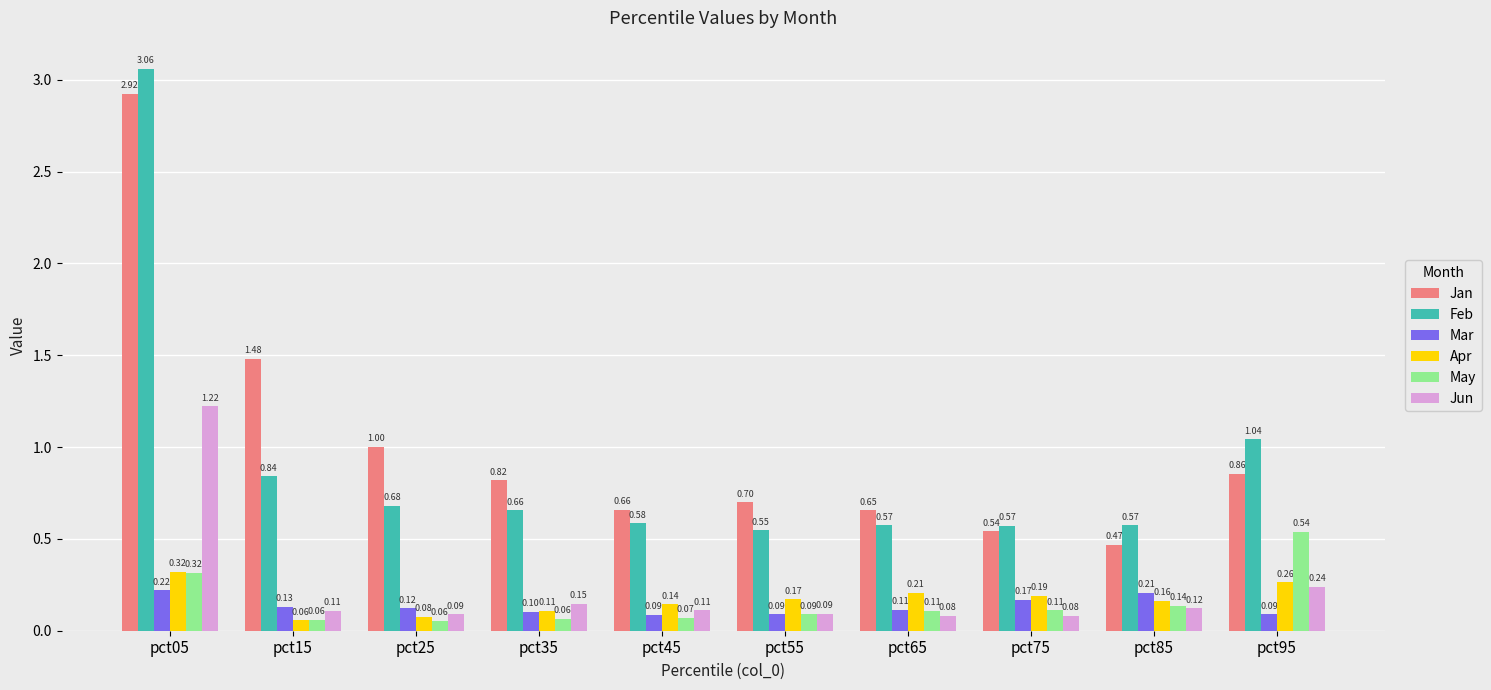

At which category is the sum across all series the highest?

pct05